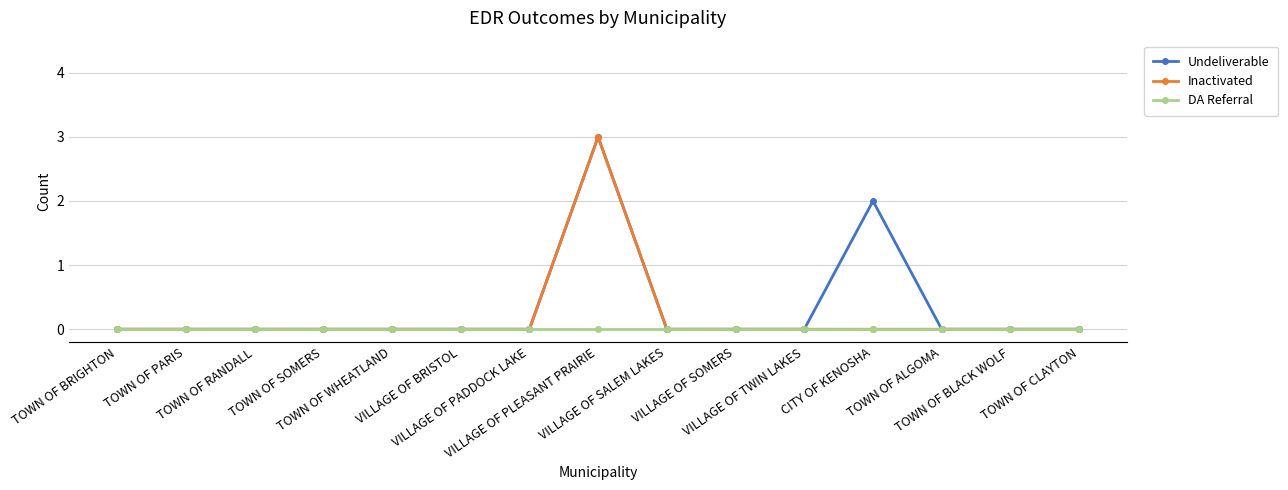

Is it true that Undeliverable equals 1 at TOWN OF CLAYTON?

False